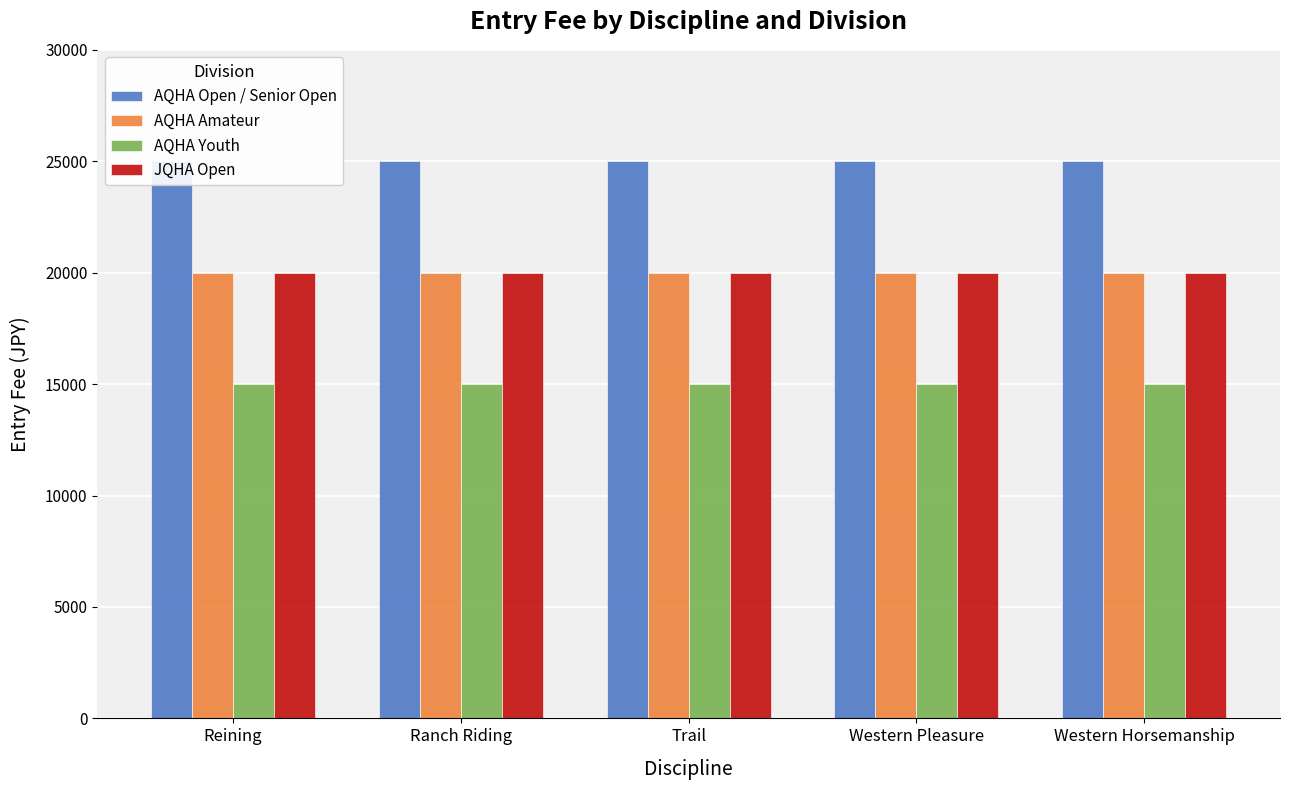

List the labels in order of AQHA Amateur value, smallest first.

Reining, Ranch Riding, Trail, Western Pleasure, Western Horsemanship